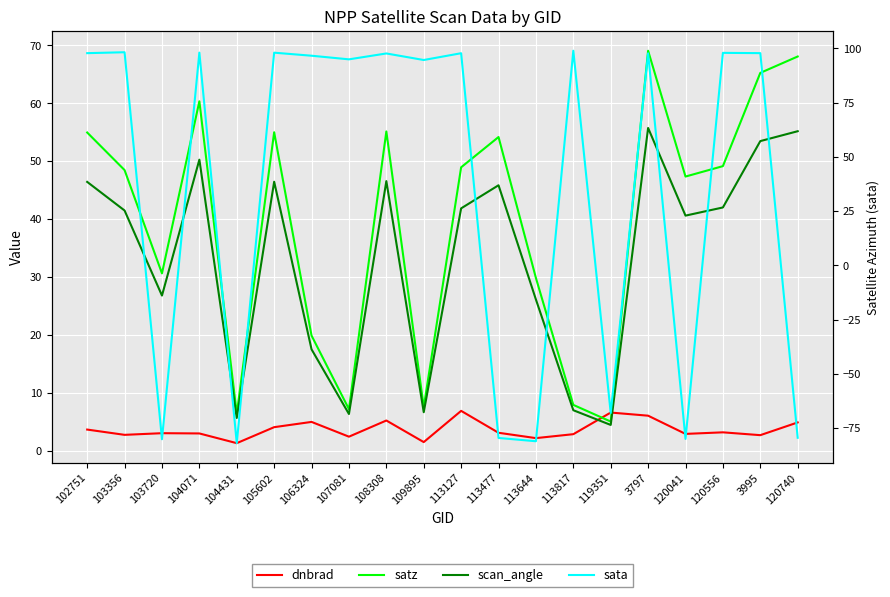

What is the sum of all scan_angle values?

666.8